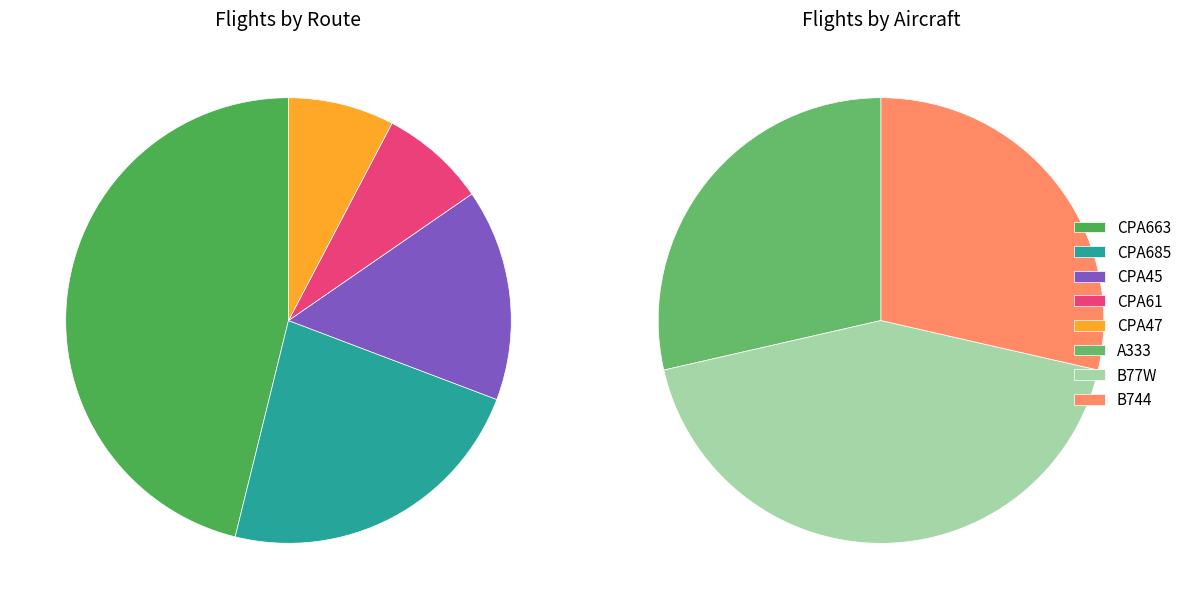

To the nearest percent, what portion does CPA663 represent?

46%